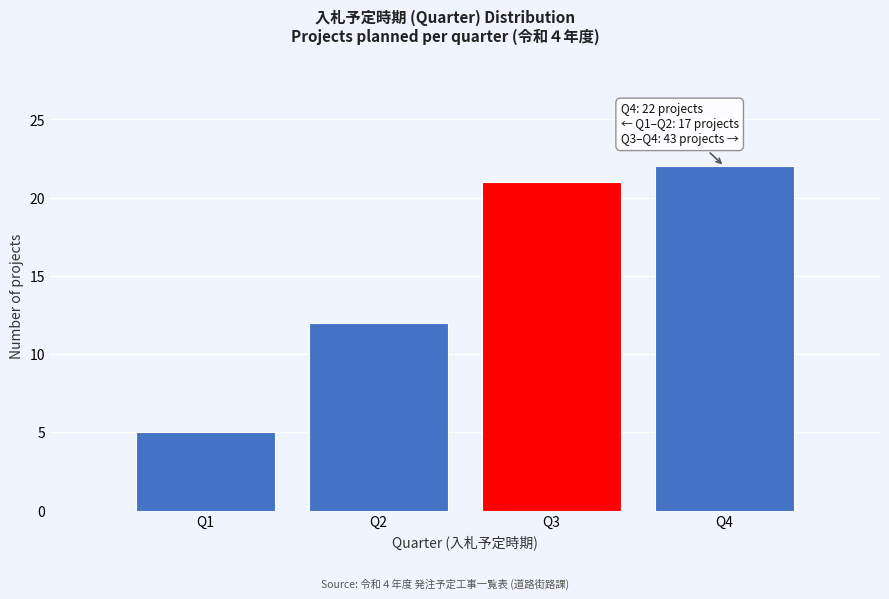

Which range on the x-axis has the tallest bar?

3.5 to 4.5